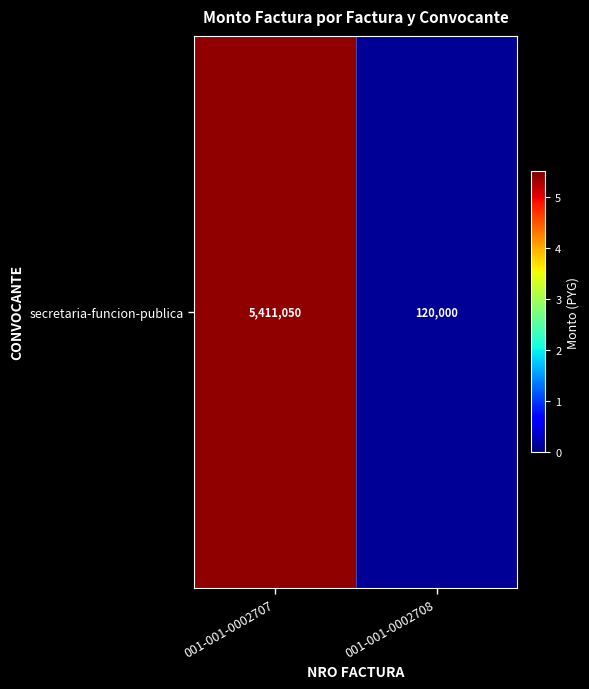

How many data points does each series have?

2